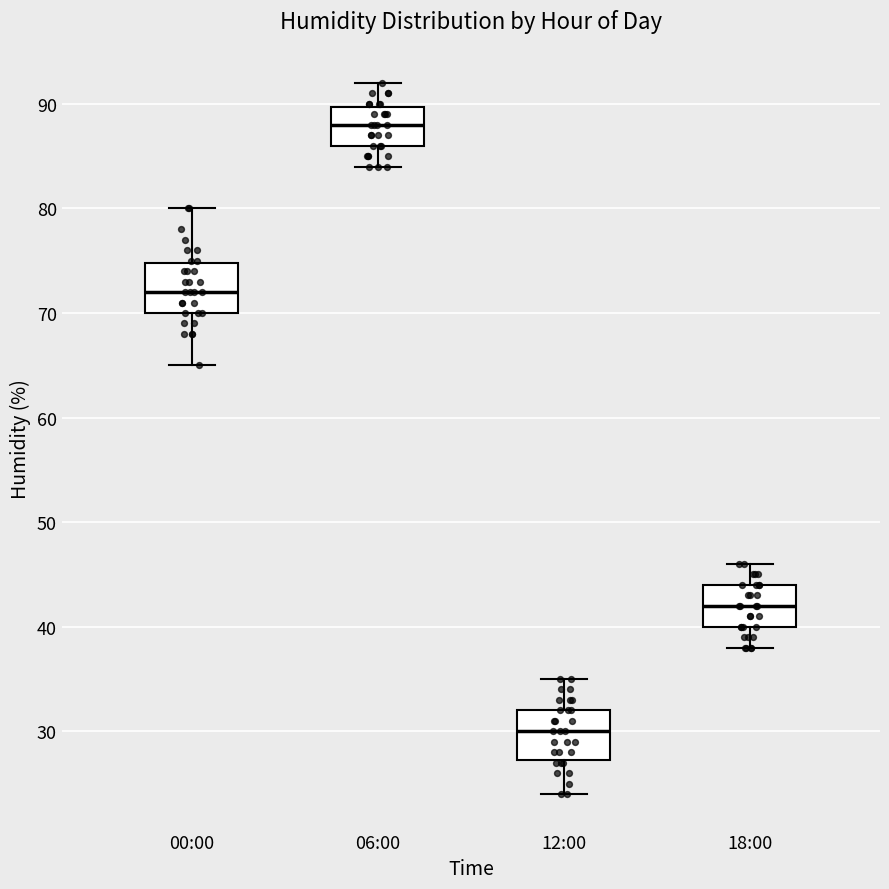

Which box's median line is the lowest?

12:00